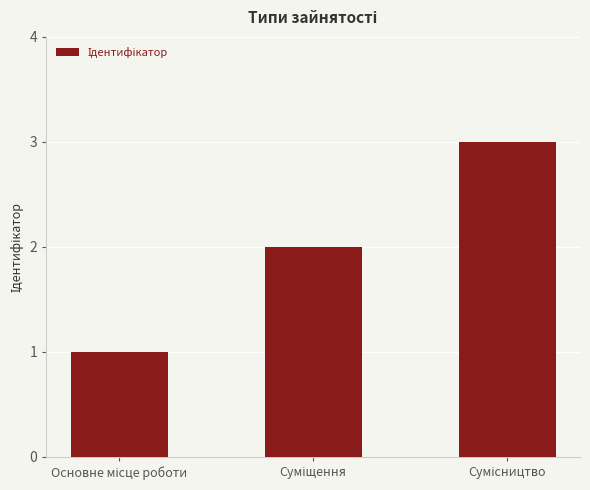

How many values are between 1 and 3?

3